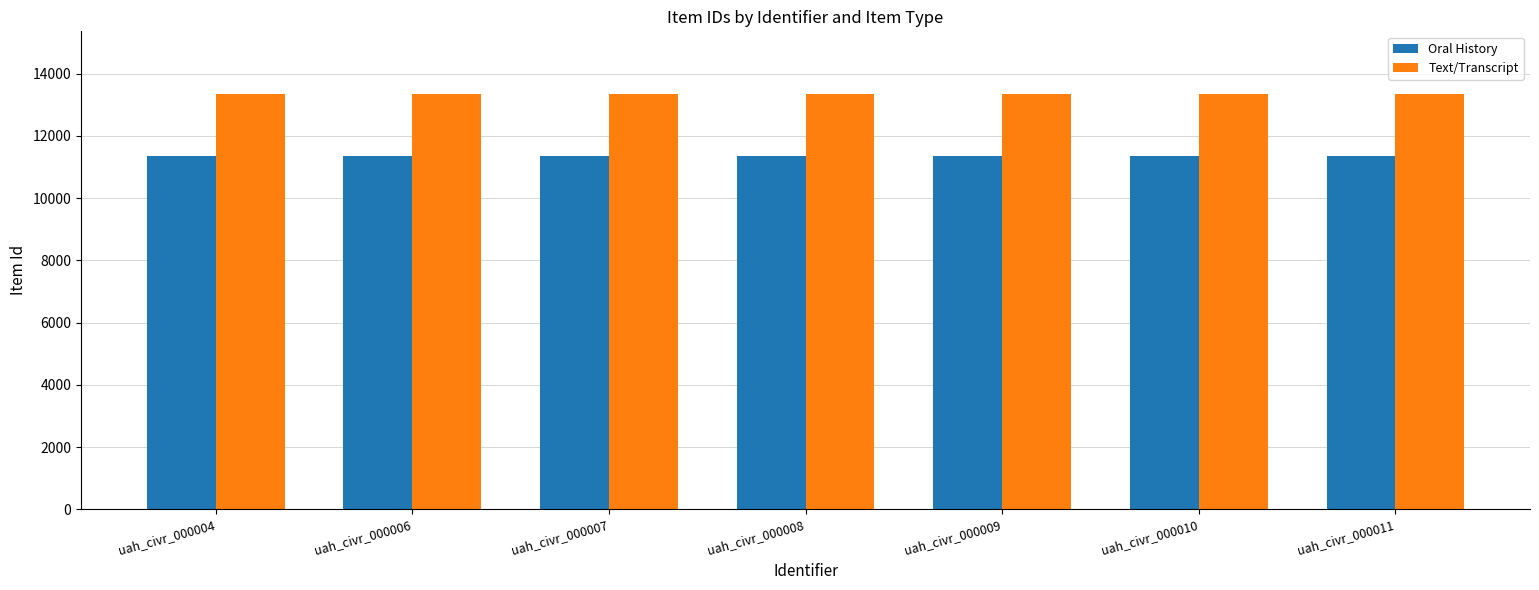

Count the number of categories in the chart.

7